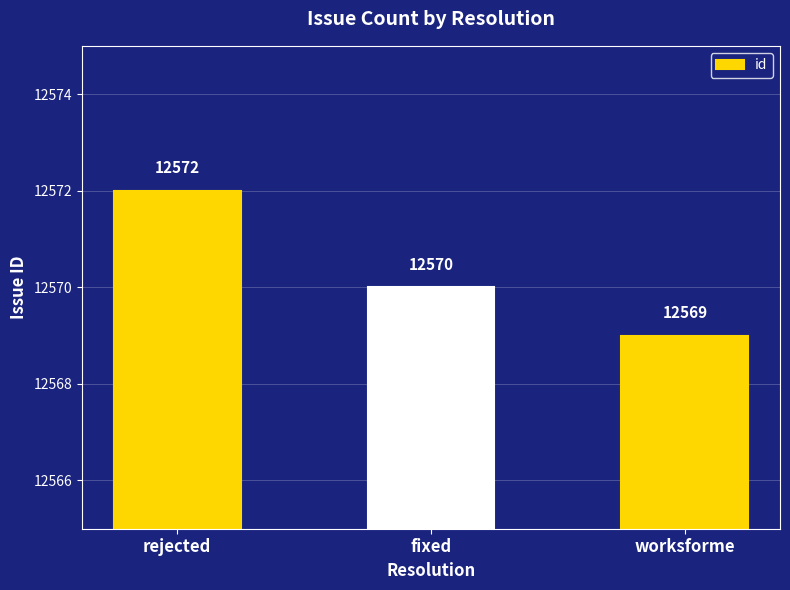

What is the sum of the values at rejected and fixed?

25142